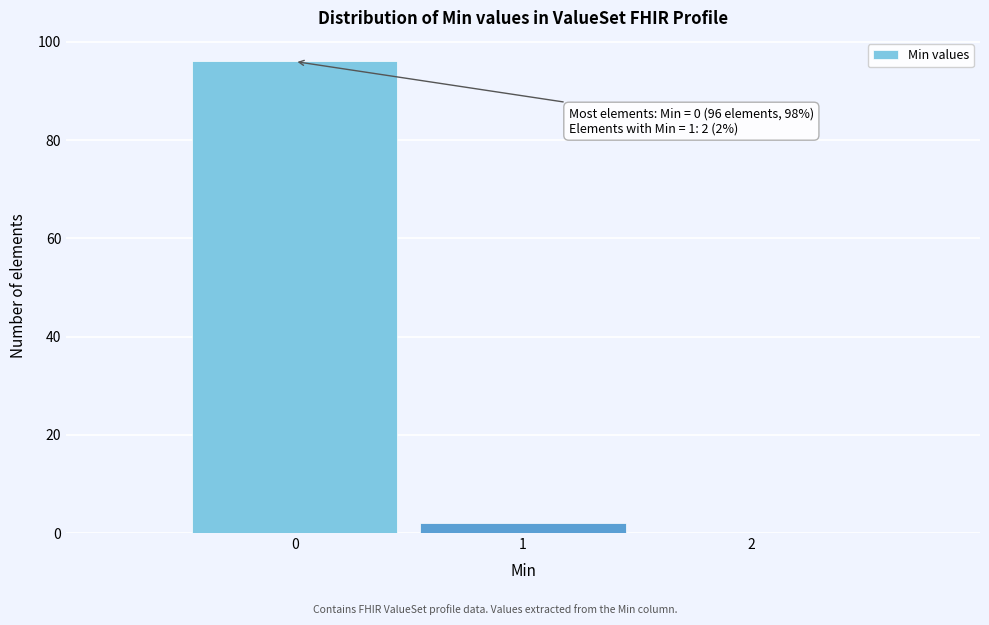

Which range on the x-axis has the tallest bar?

-0.5 to 0.5